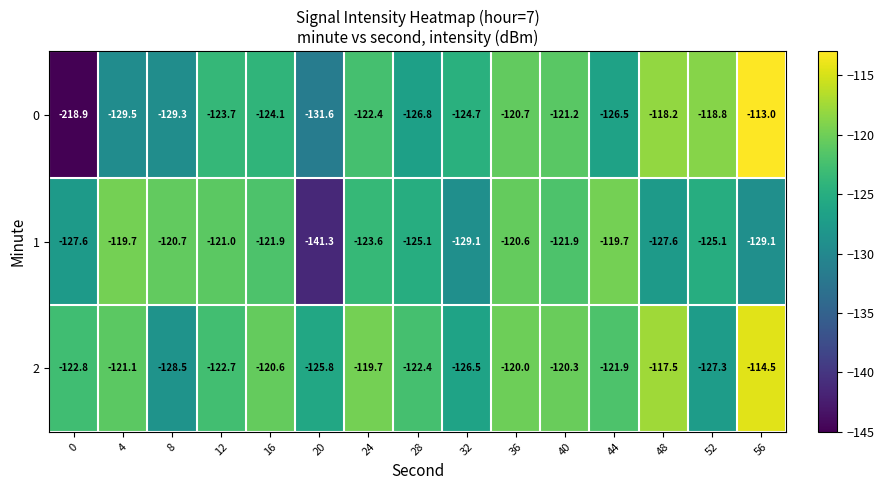

Is it true that 0 equals -68.7 at 32?

False